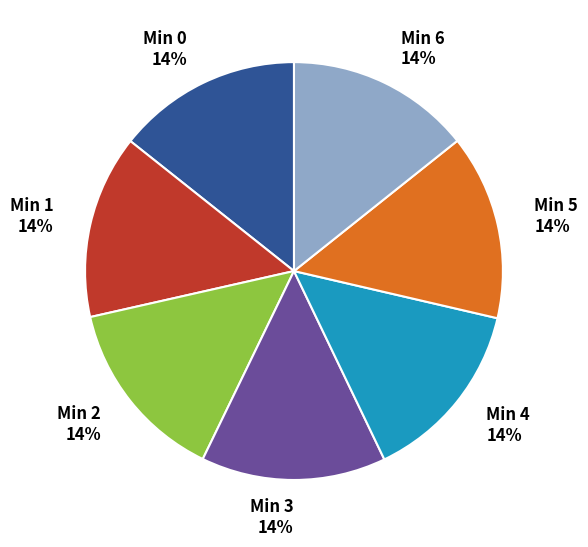

Does Min 3 represent more than half of the total?

No